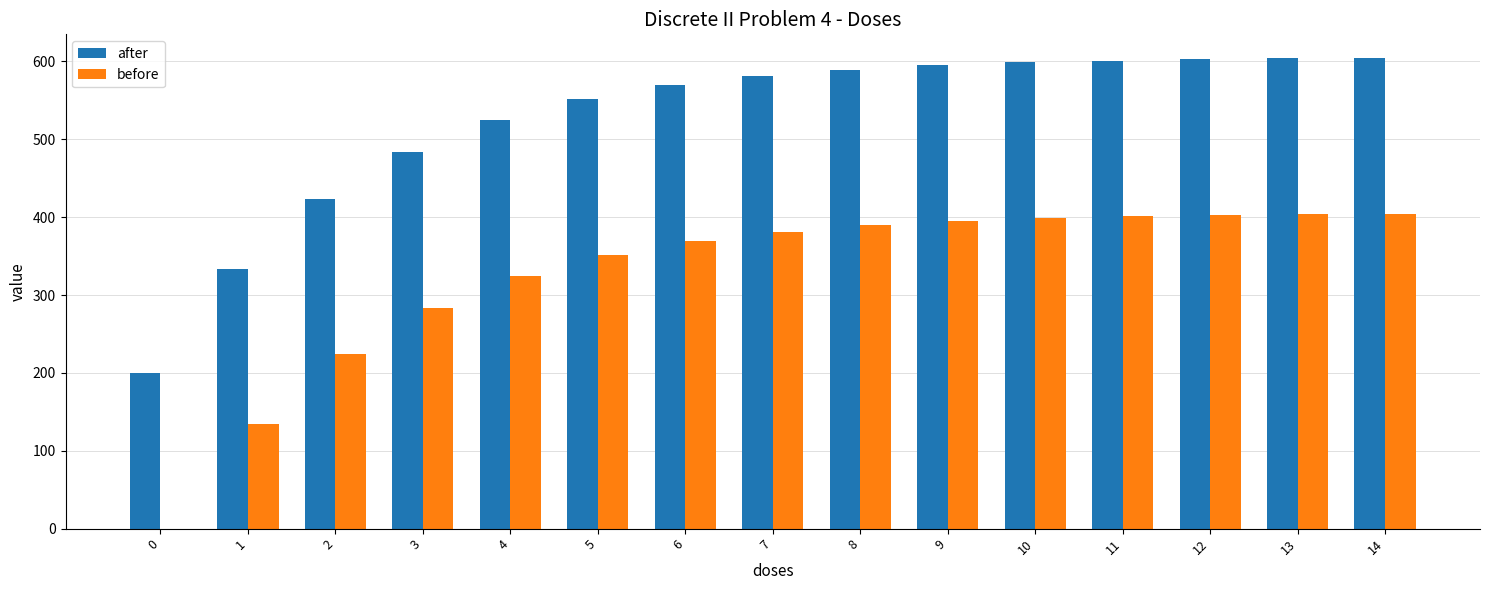

What value does the before series have at 11?

401.1